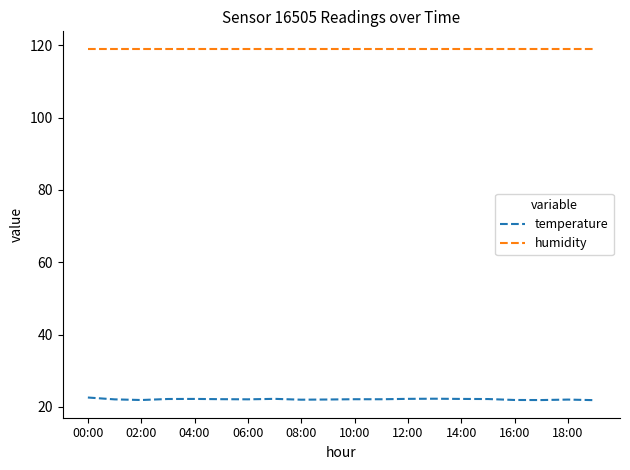

Which series has the largest range (max minus min)?

temperature